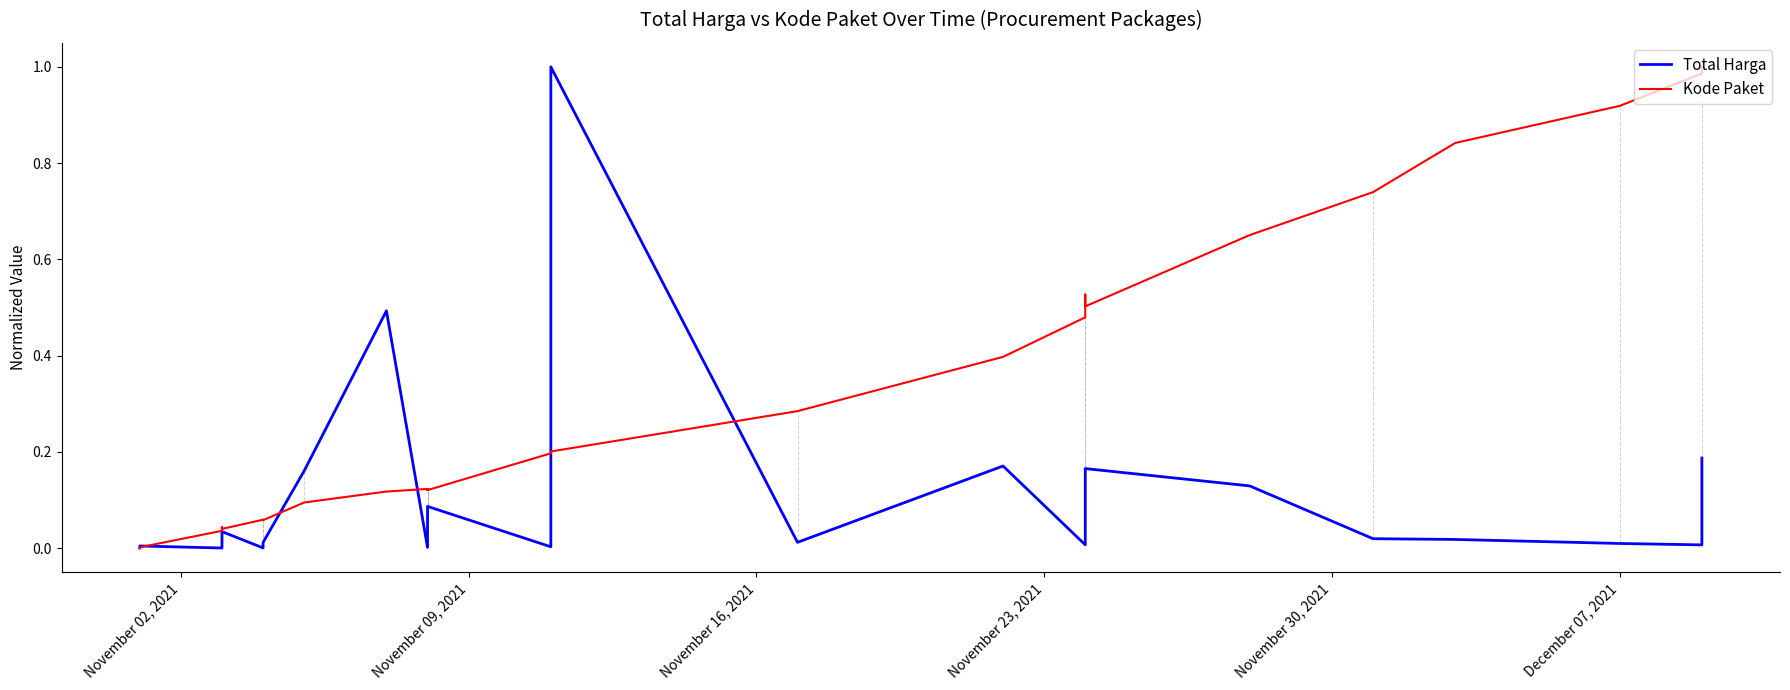

True or false: Kode Paket and Total Harga cross at least once.

True